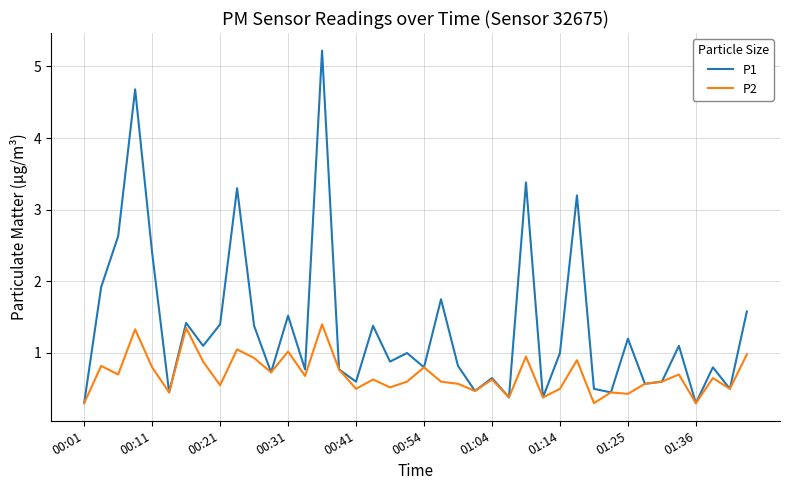

Which series has the largest range (max minus min)?

P1